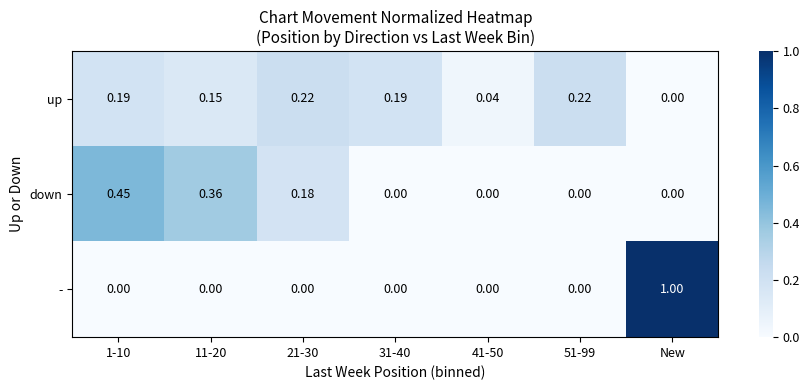

List the series in order of their peak value, highest first.

-, down, up